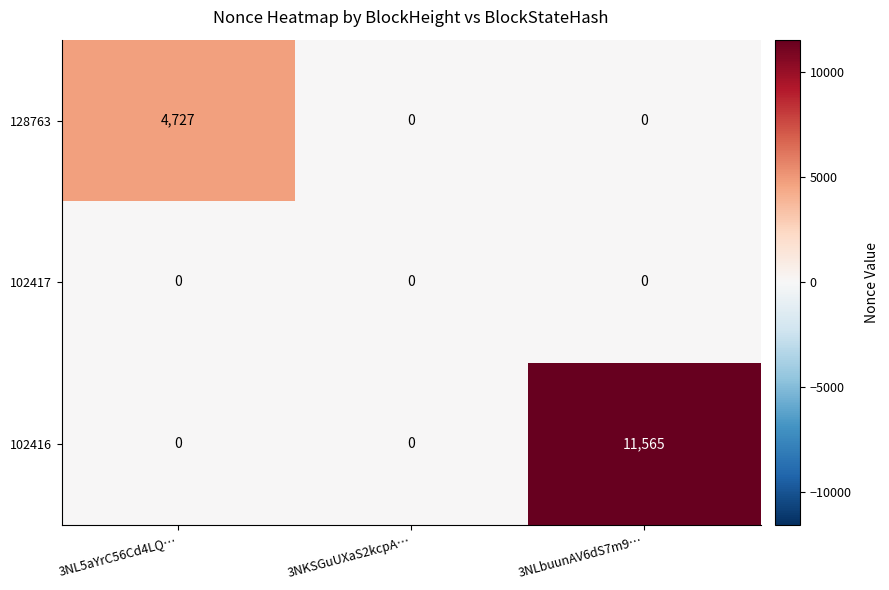

Reading left to right, transcribe all the data shown in this chart.

128763: 4727	0	0
102417: 0	0	0
102416: 0	0	11565